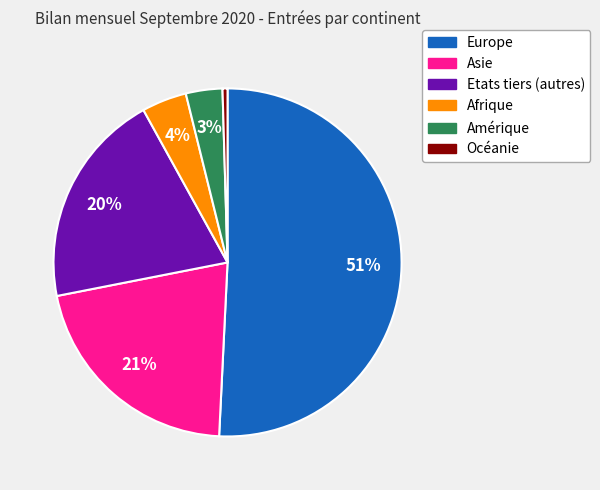

Does any single category account for the majority?

Yes